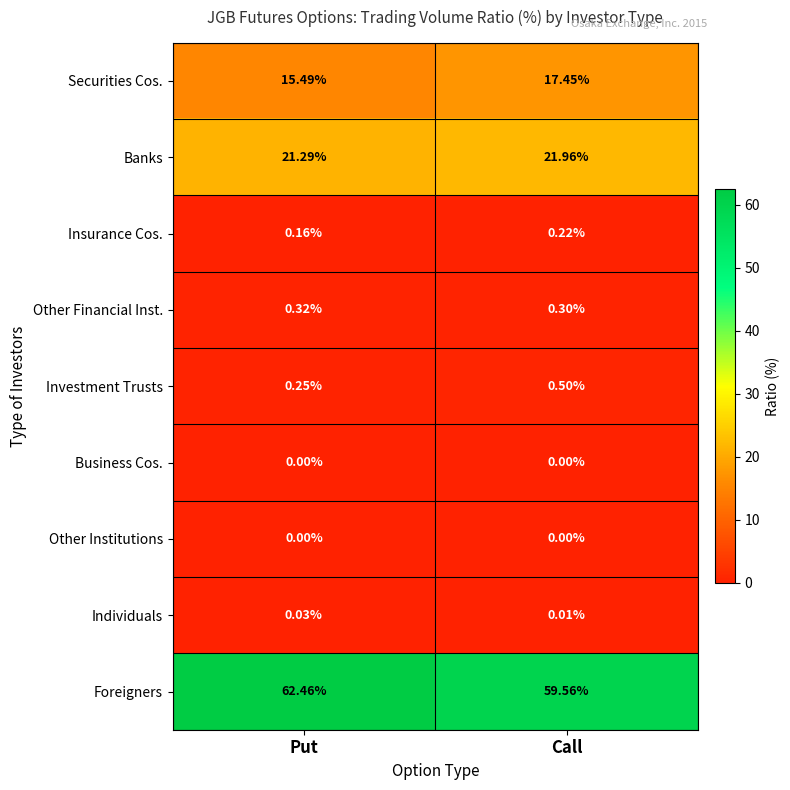

At which label is Individuals closest to 0?

Call